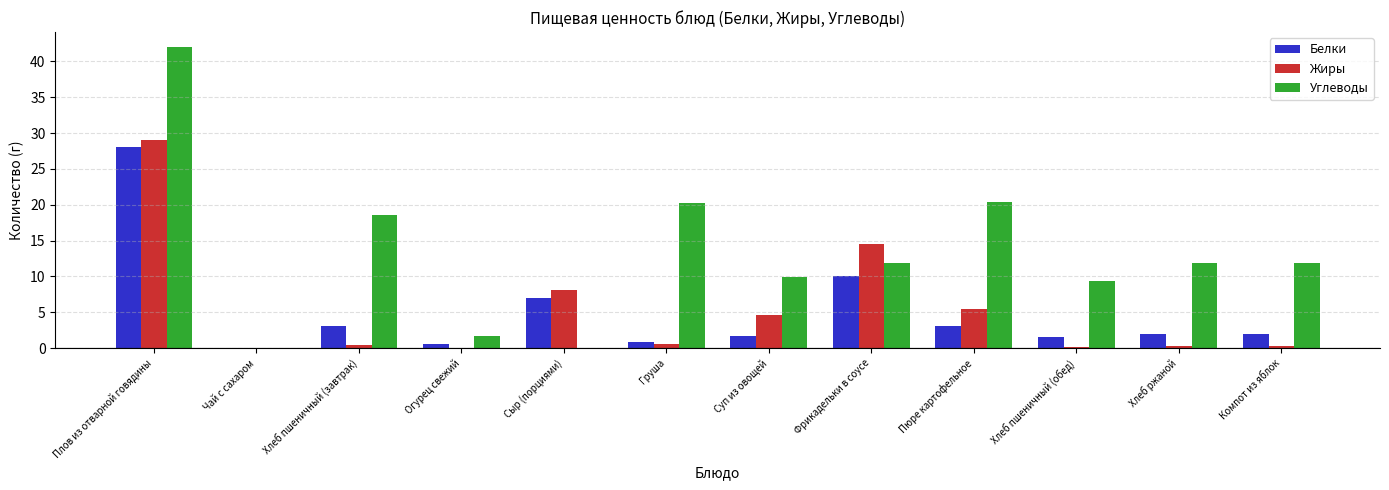

How many categories are shown in the chart?

12